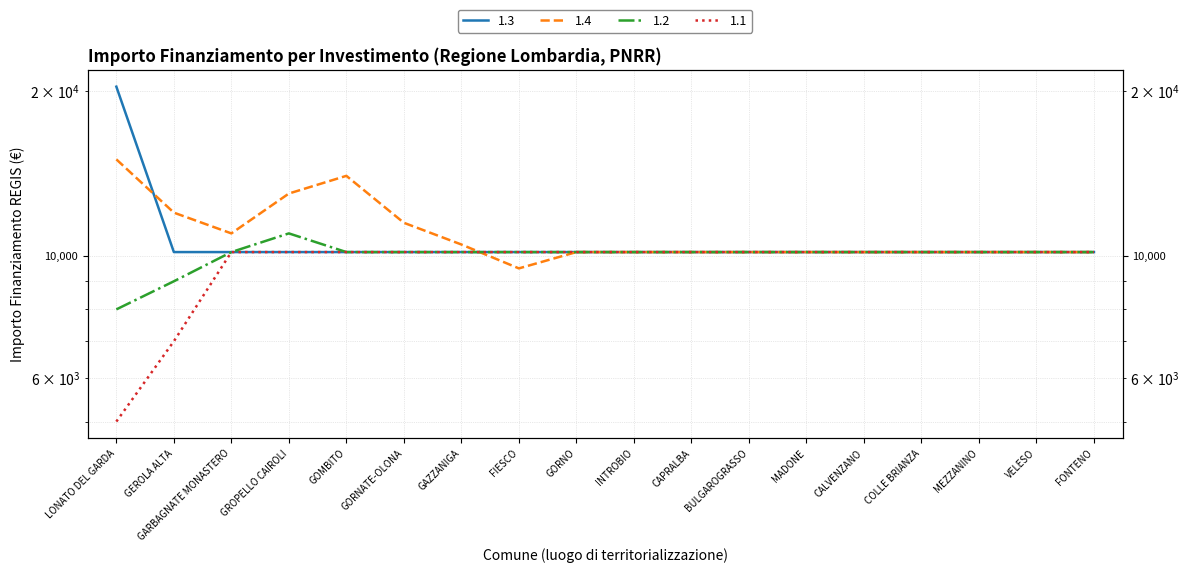

List the series in order of their overall mean, highest first.

1.4, 1.3, 1.2, 1.1